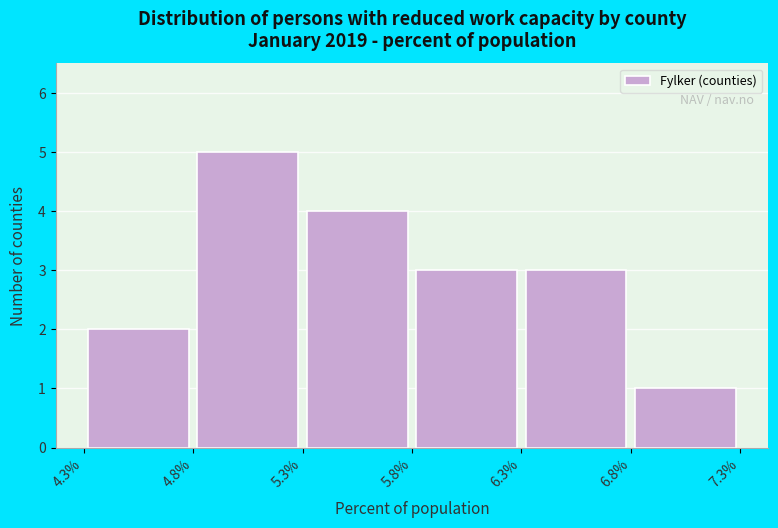

Reading left to right, list every bar in this chart as the range it spans on the x-axis followed by its height. The values are not printed on the chart, so give them approximately, as read against the axis.

4.3% to 4.8%: 2
4.8% to 5.3%: 5
5.3% to 5.8%: 4
5.8% to 6.3%: 3
6.3% to 6.8%: 3
6.8% to 7.3%: 1